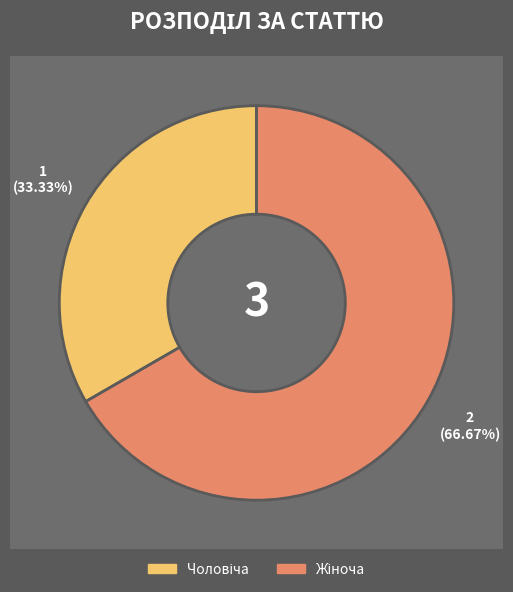

What is the largest slice in the pie chart?

Жіноча